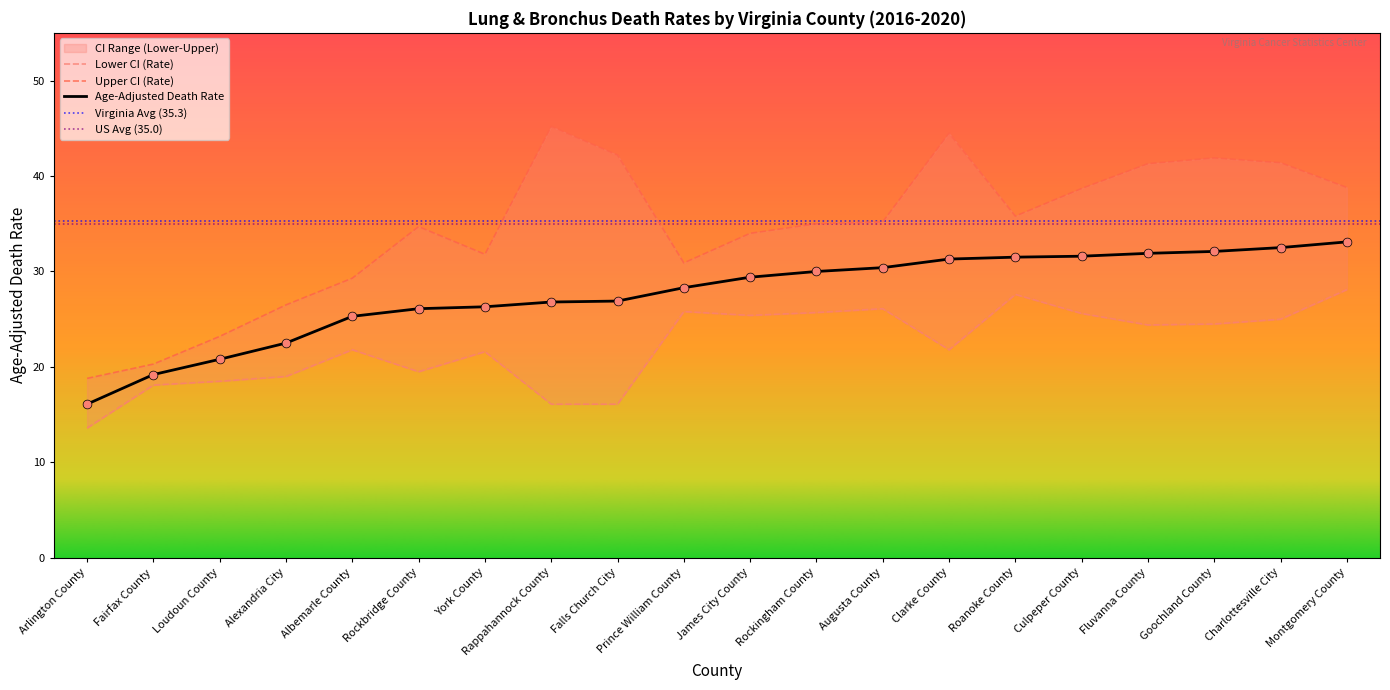

At how many categories does at least one series exceed 32?

13